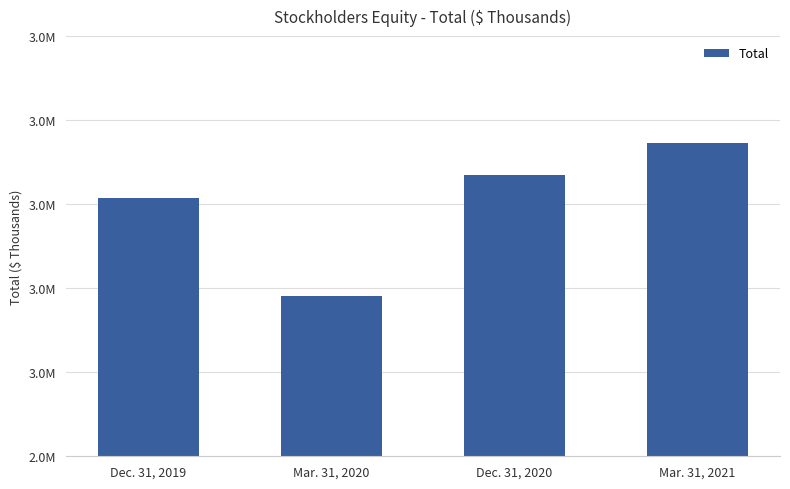

Are the bars horizontal?

No